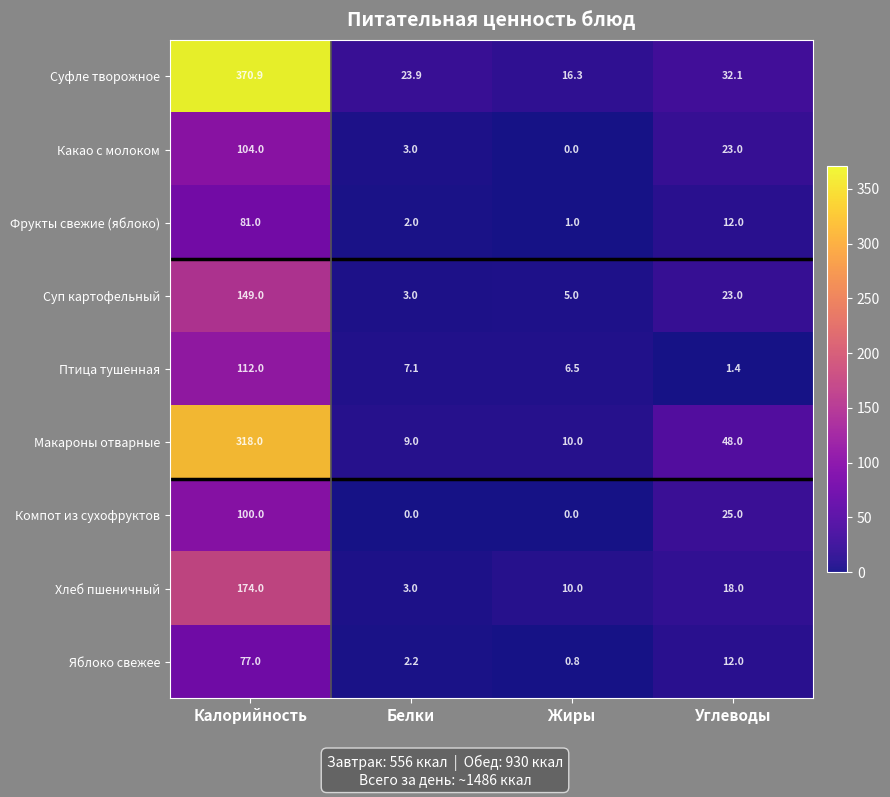

Where does the Яблоко свежее series first go above 12?

Калорийность